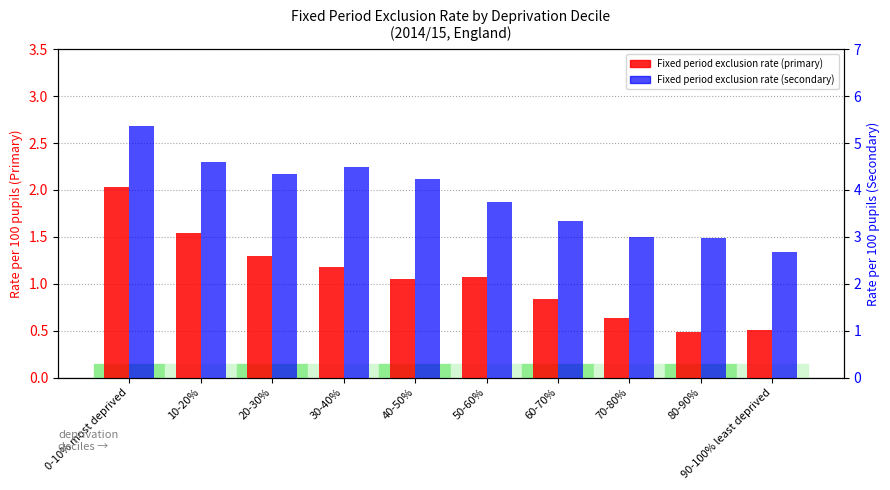

The value of Fixed period exclusion rate (primary) at 60-70% is 0.8. True or false?

True